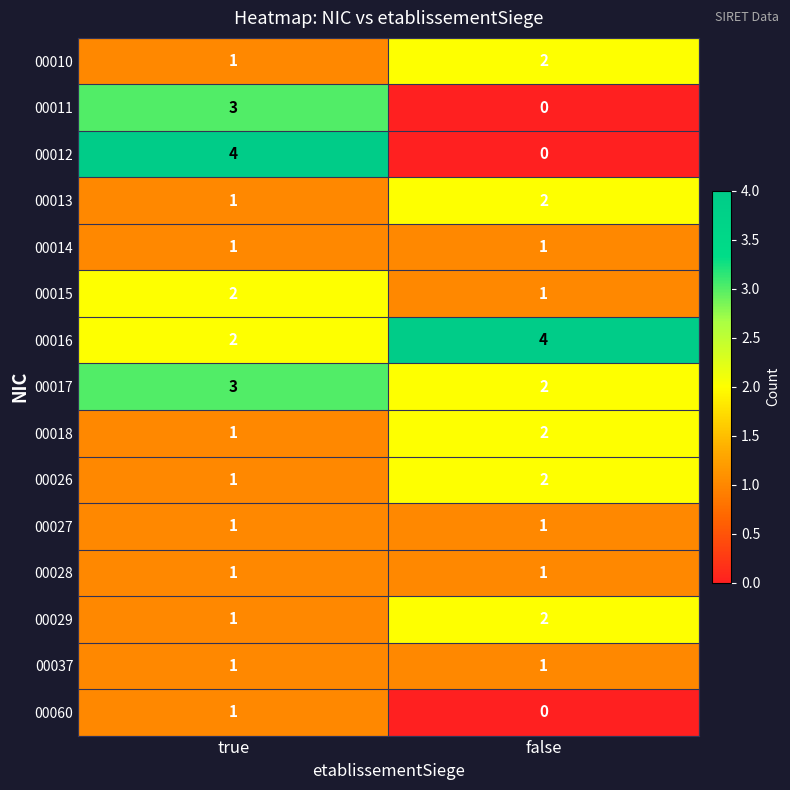

Rank the categories by 00012 value from lowest to highest.

false, true